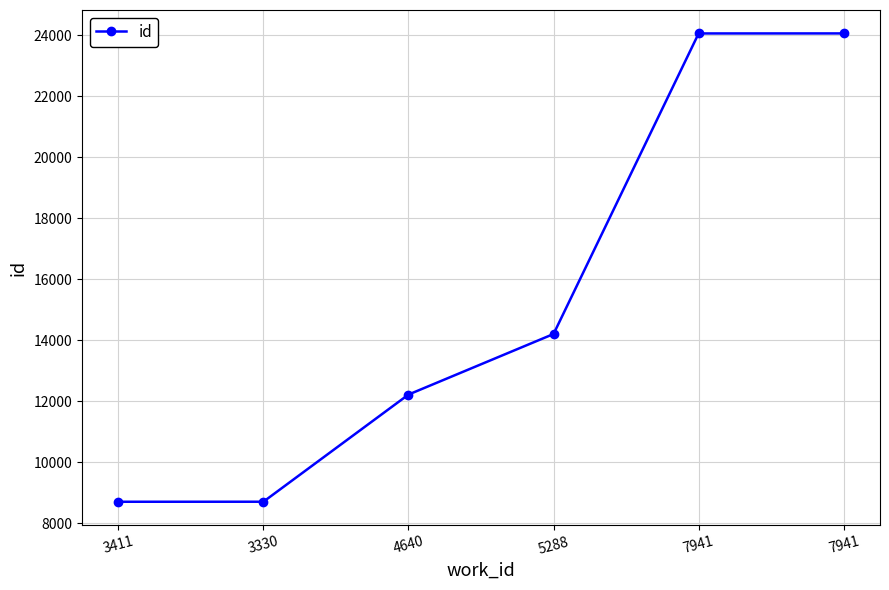

Between 3330 and 7941, which is larger?

7941